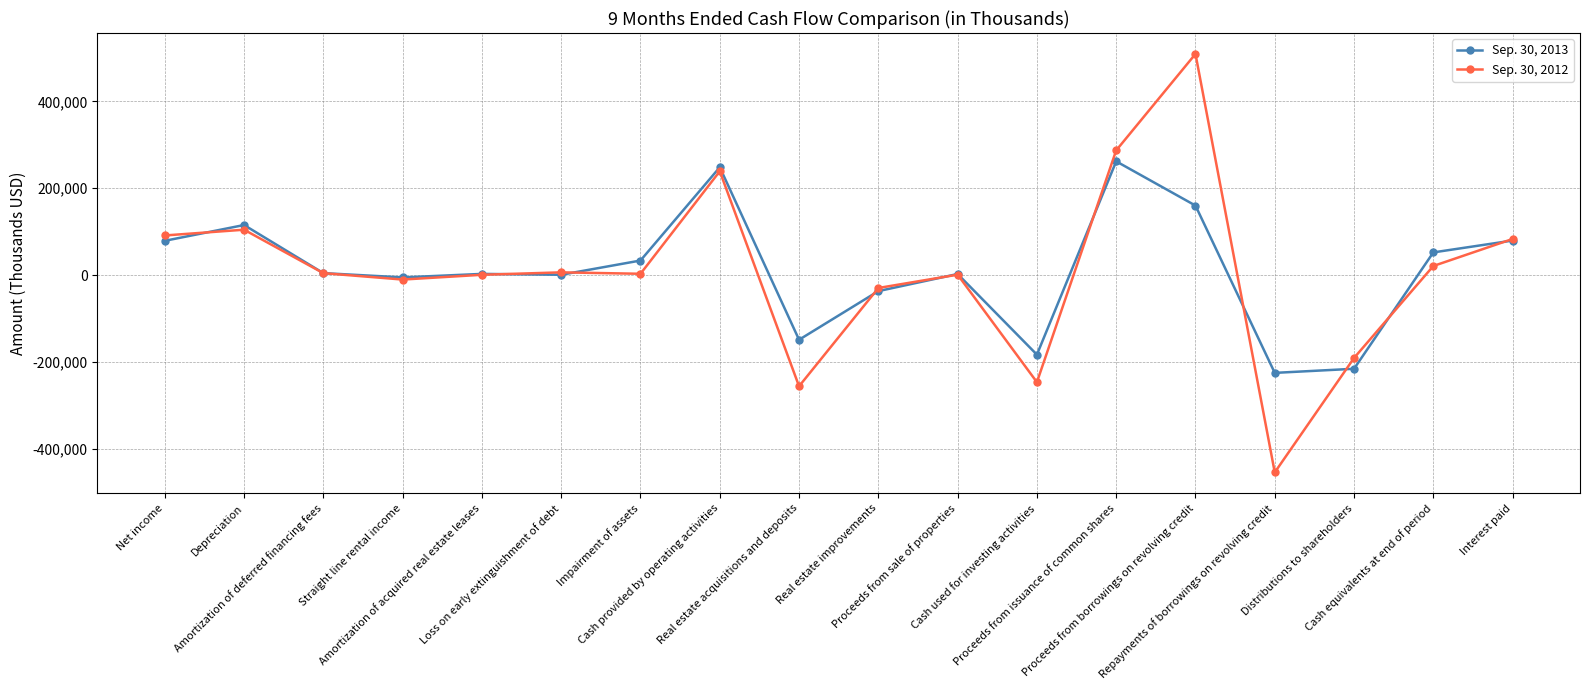

What is the highest value of the Sep. 30, 2013 series?

261813